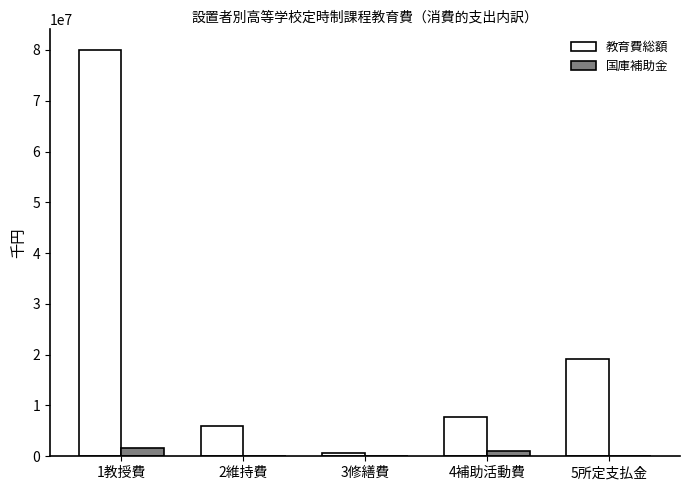

Is the value of 国庫補助金 at 5所定支払金 greater than the value of 教育費総額 at 1教授費?

No